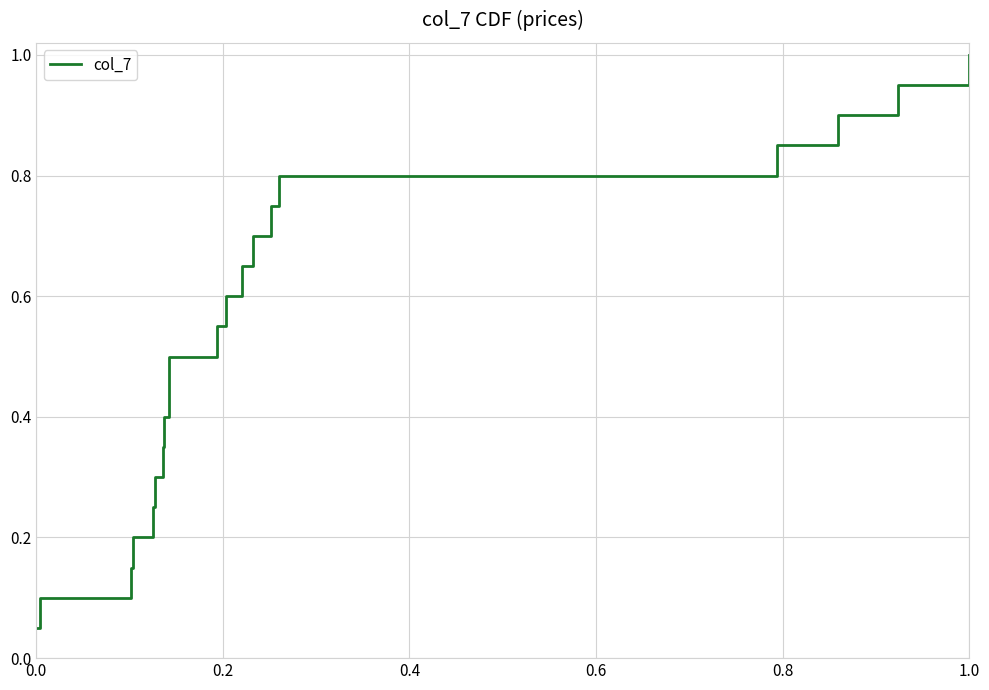

How many distinct data groups are displayed?

1